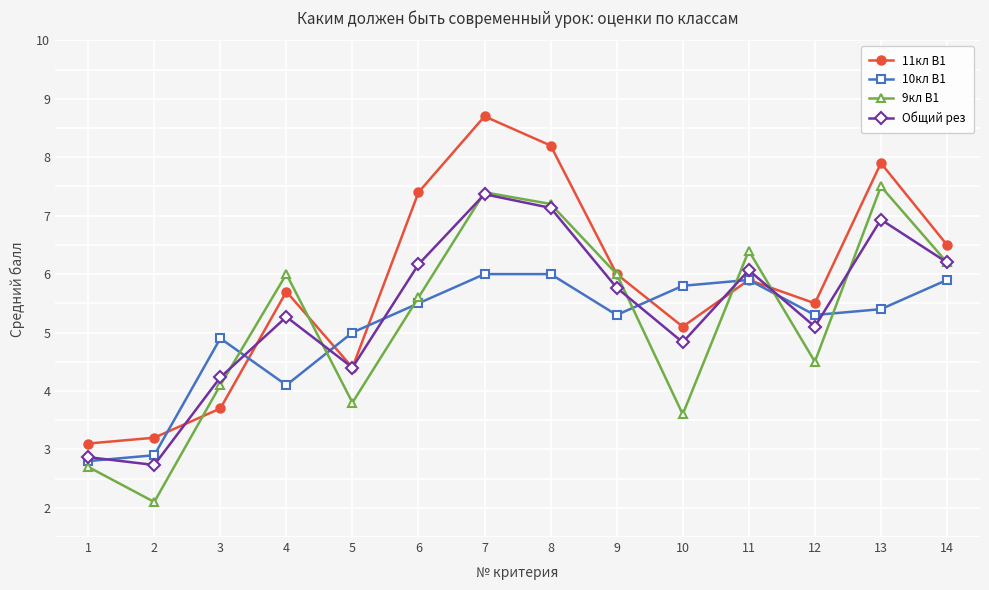

List the series in order of their peak value, highest first.

11кл В1, 9кл В1, Общий рез, 10кл В1